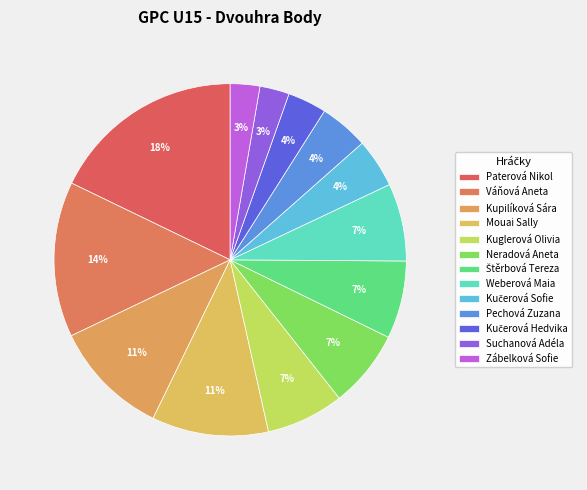

Does Zábelková Sofie account for over 50% of the chart?

No